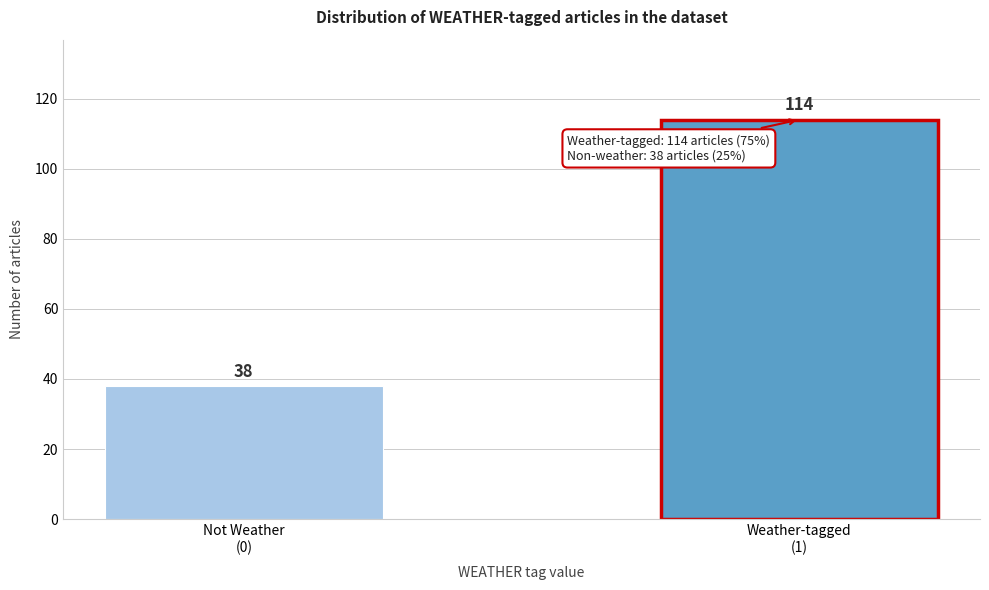

Reading left to right, list all the values displayed in this chart.

38	114